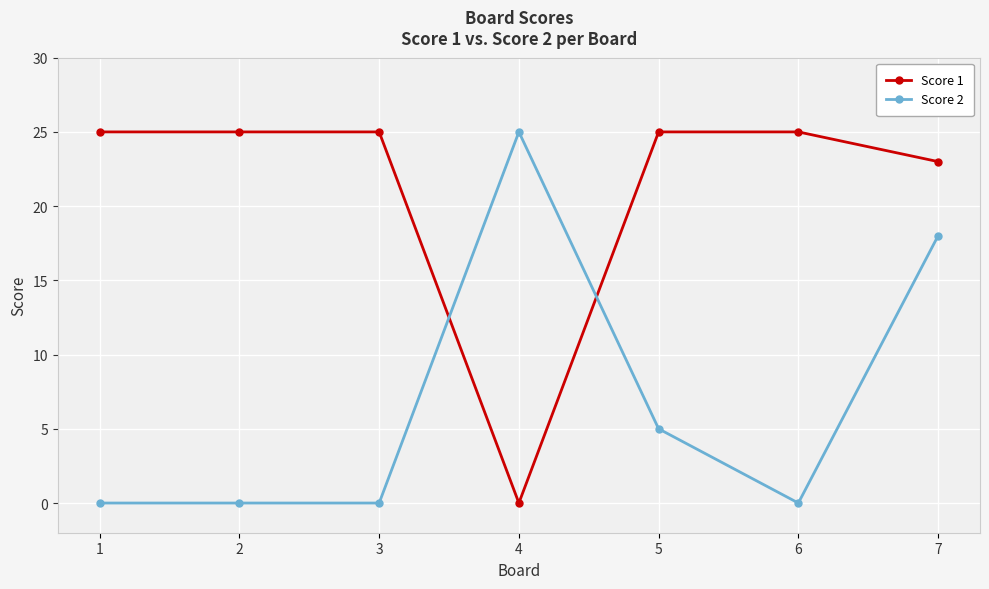

True or false: Score 2 has more than 0 interior local peaks.

True